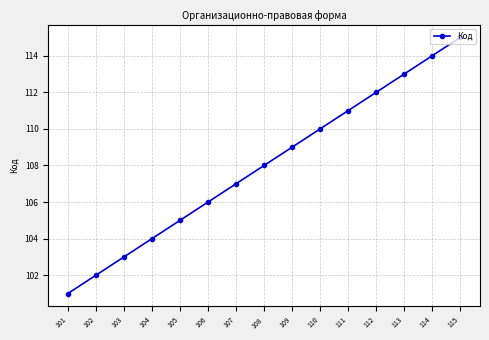

What is the difference between the values at 113 and 110?

3